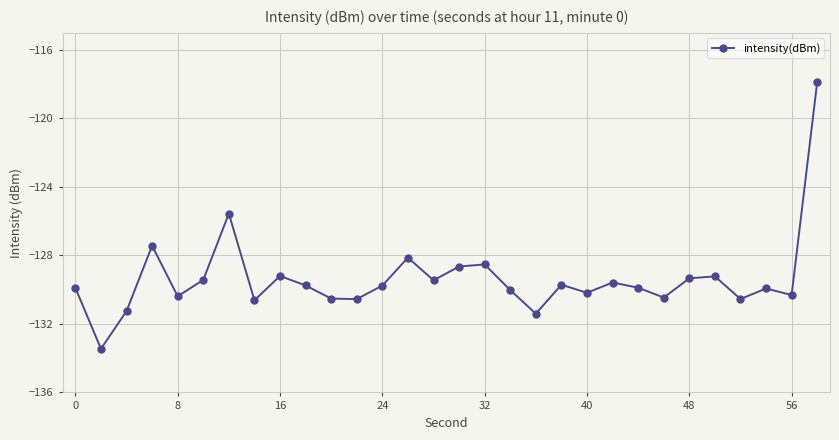

Is this an area chart (filled region under the line)?

No